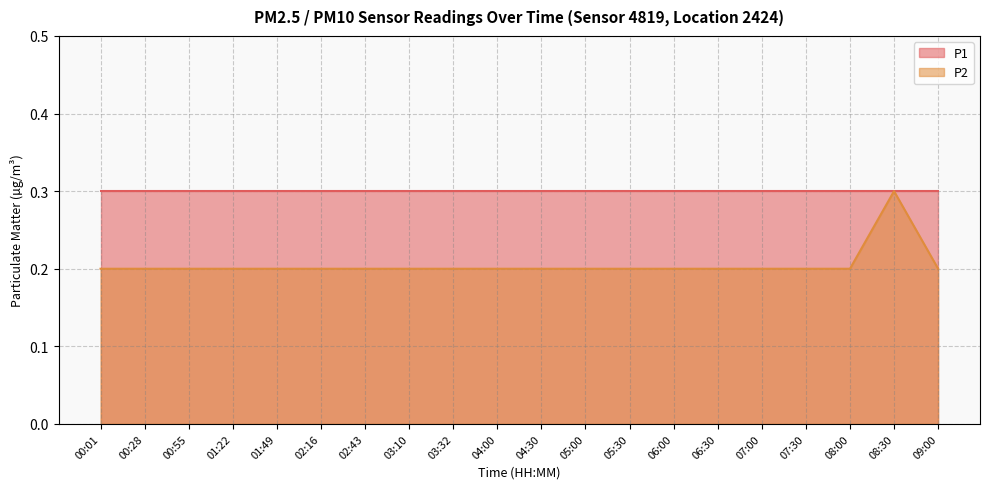

The value at 06:00 is 0.3. True or false?

False